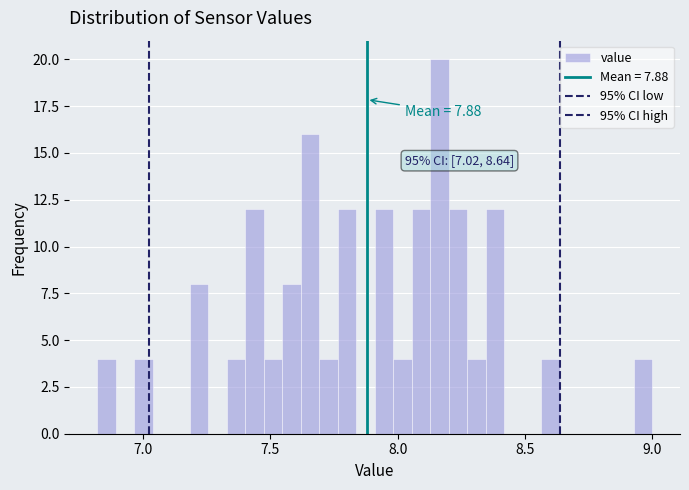

Around what value on the x-axis is the tallest bar? Give the approximate position of its centre, as read against the axis.

8.15